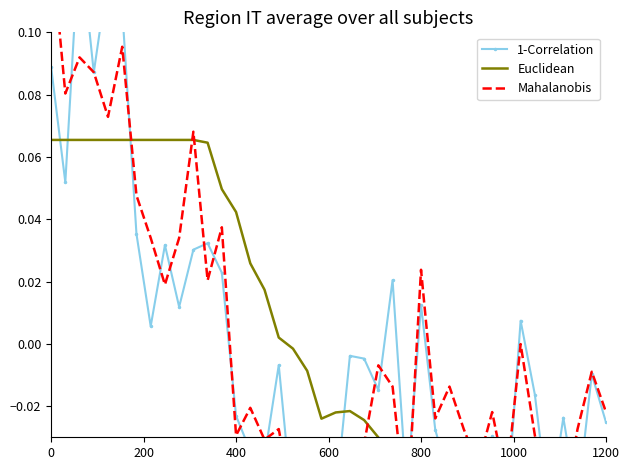

What is the difference between the maximum and minimum values in the 1-Correlation series?

0.2